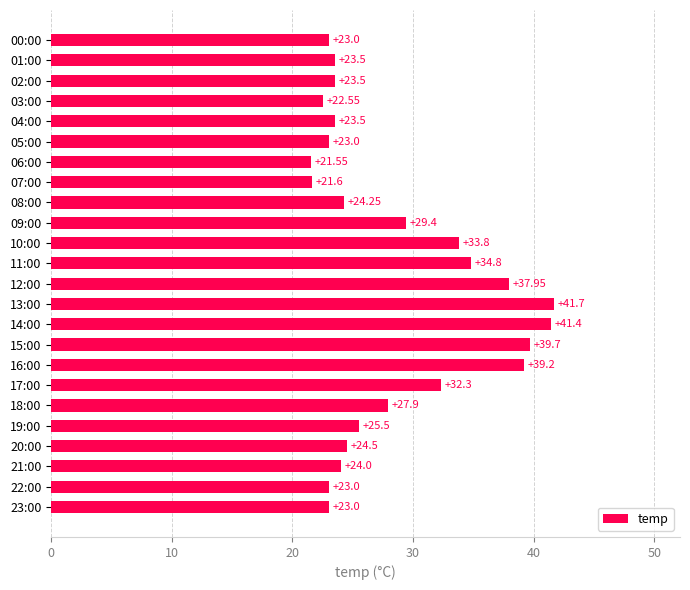

What is the ratio of the value at 08:00 to the value at 20:00?

1.0